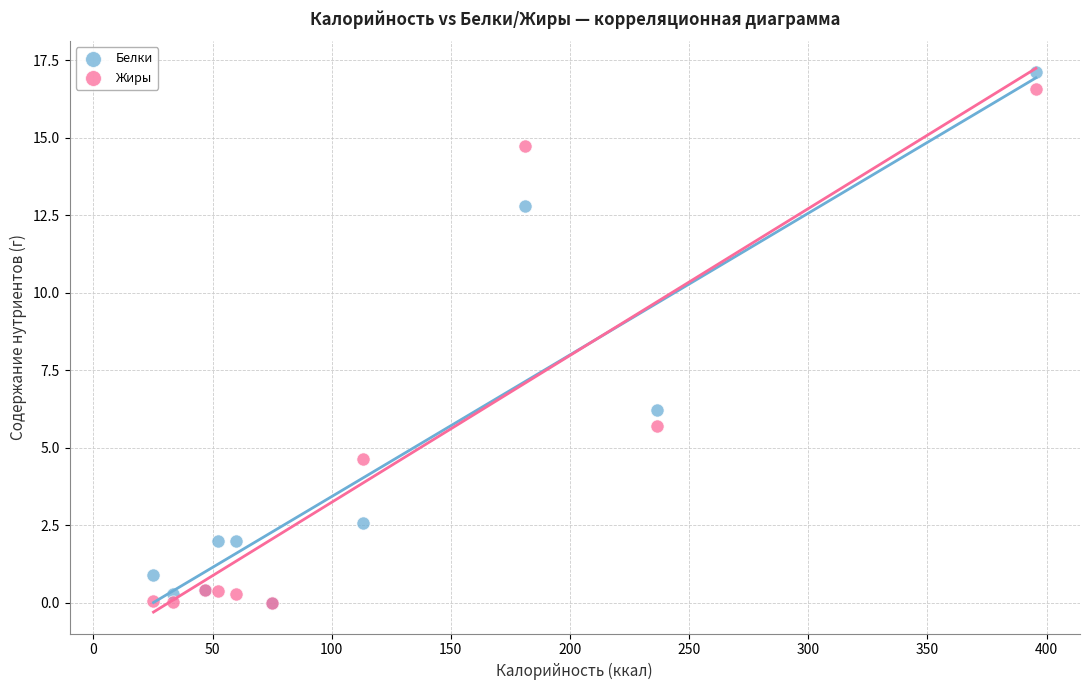

Which series reaches the maximum Y coordinate?

Белки